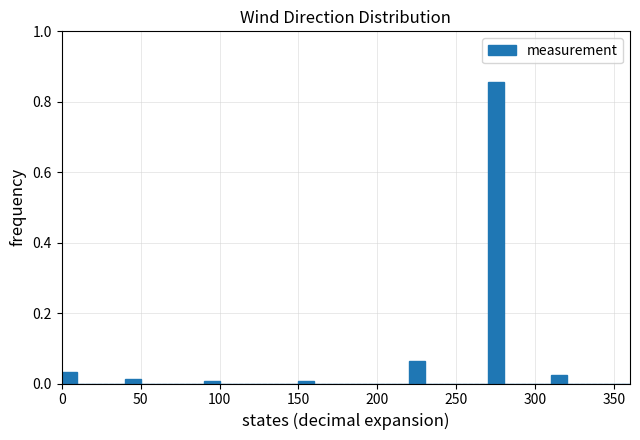

Read against the x-axis, roughly where is the centre of the tallest bar?

275